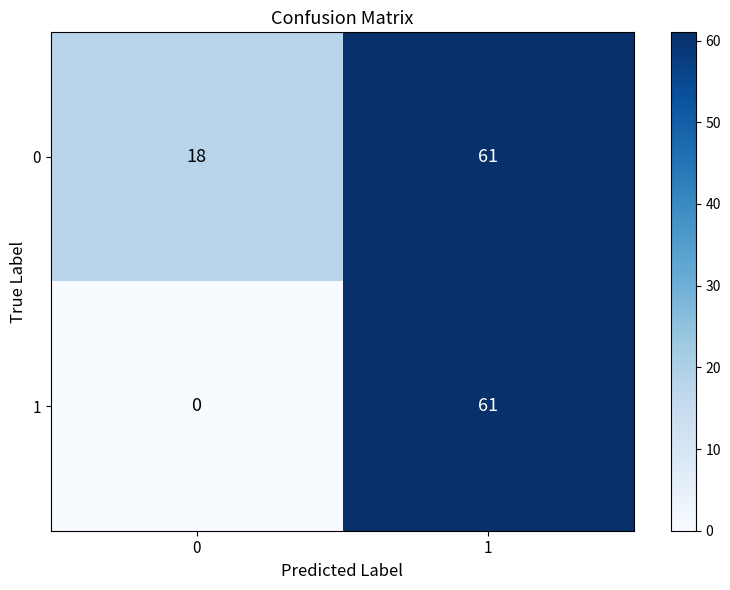

Rank the series at 0 from highest to lowest value.

0, 1